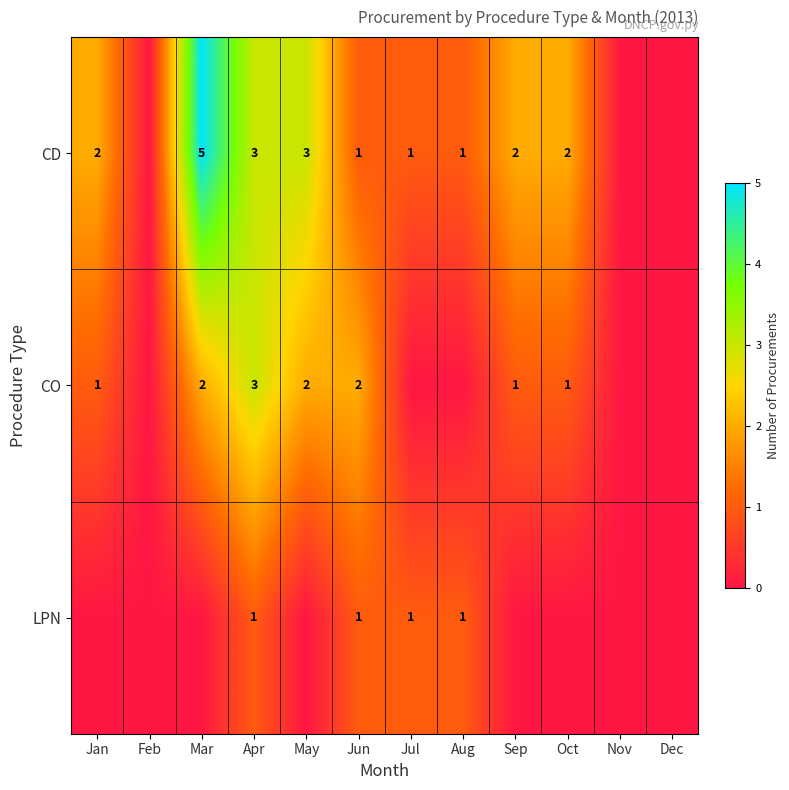

The value of CO at Apr is 4. True or false?

False